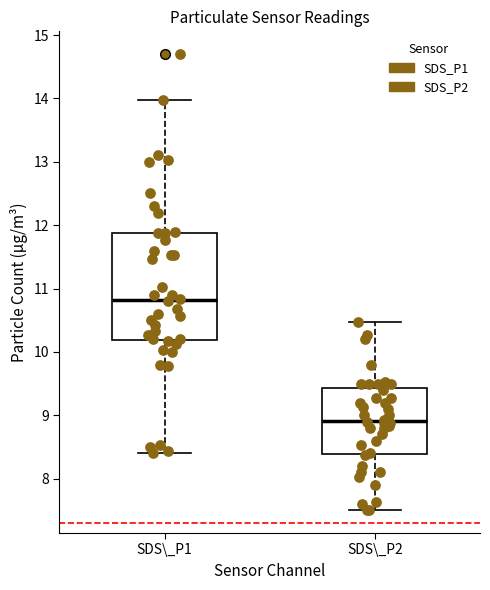

Reading left to right, transcribe this box plot: for each box, give where its median line is, the range the box spans, and where its two whiskers end, as read against the y-axis. The values are not printed on the chart, so give them approximately, as read against the axis.

SDS\_P1: median 10.8, box 10.2 to 11.9, whiskers 8.4 to 14.0
SDS\_P2: median 8.9, box 8.4 to 9.4, whiskers 7.5 to 10.5